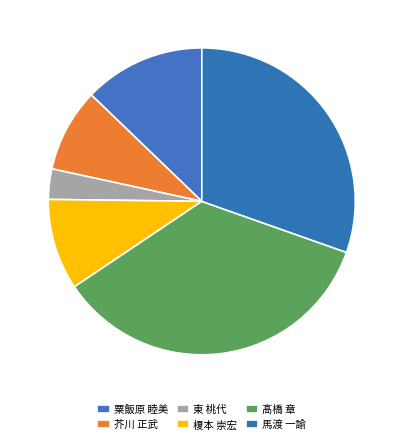

True or false: 芥川 正武 accounts for 1% of the total.

False